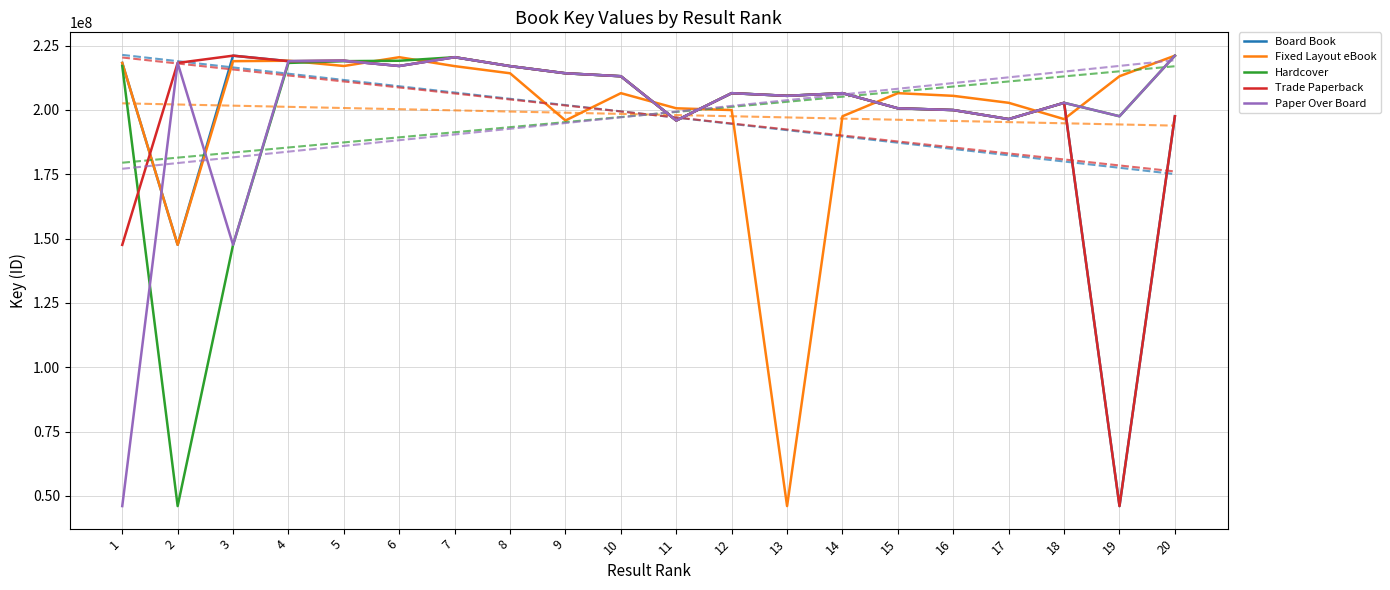

Where do Board Book and Fixed Layout eBook first cross each other?

3 and 4